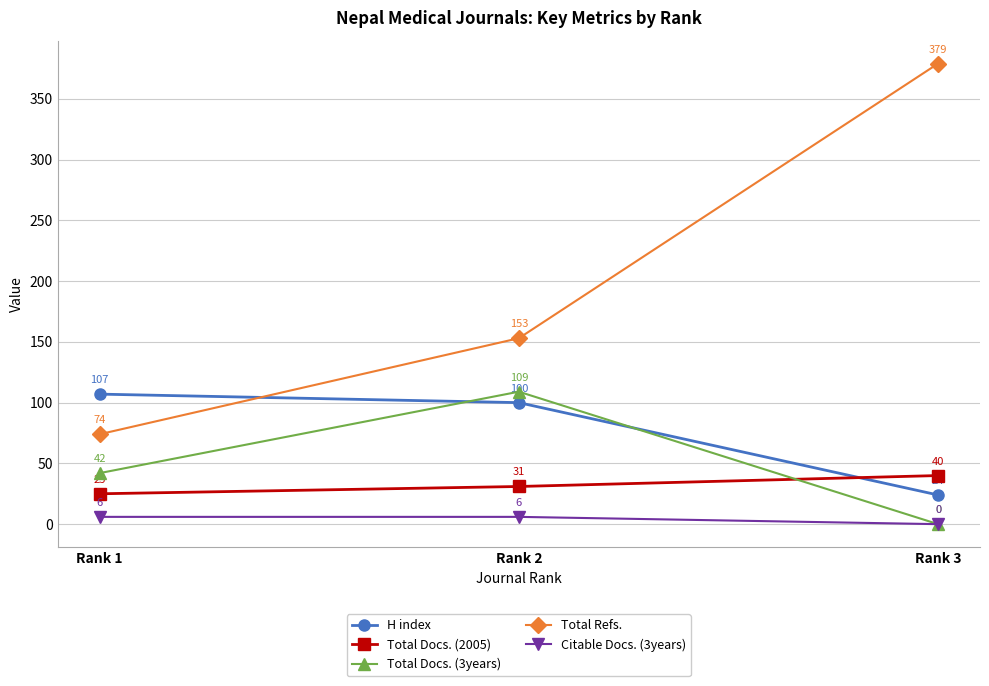

Between Rank 1 and Rank 3, which series saw the biggest shift?

Total Refs.